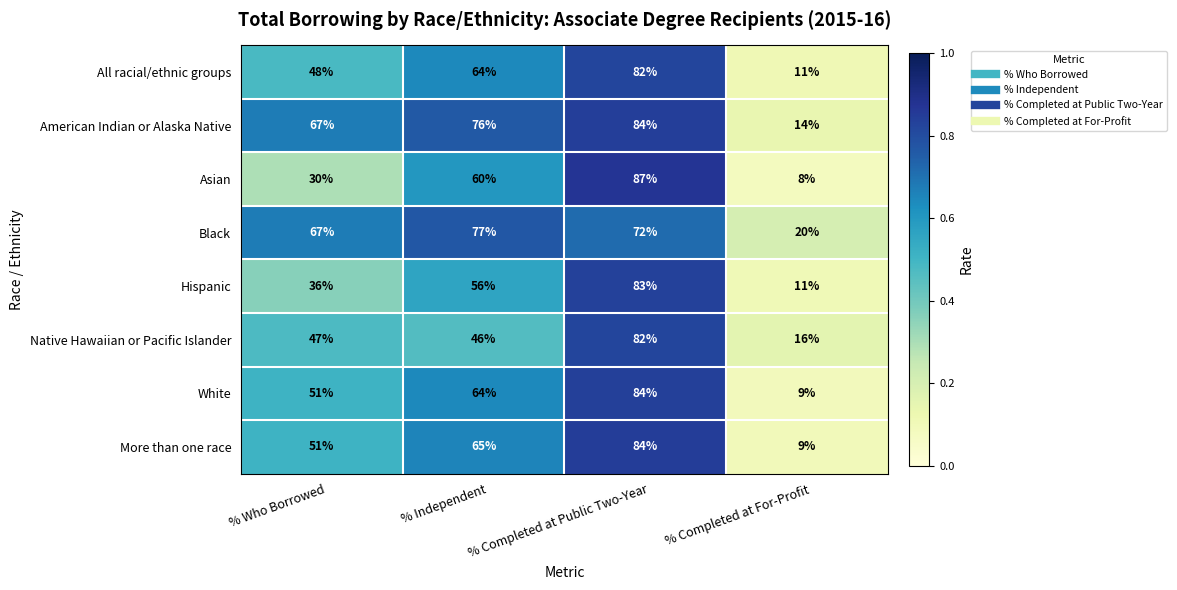

What is the difference between the highest and lowest values at % Independent?

31